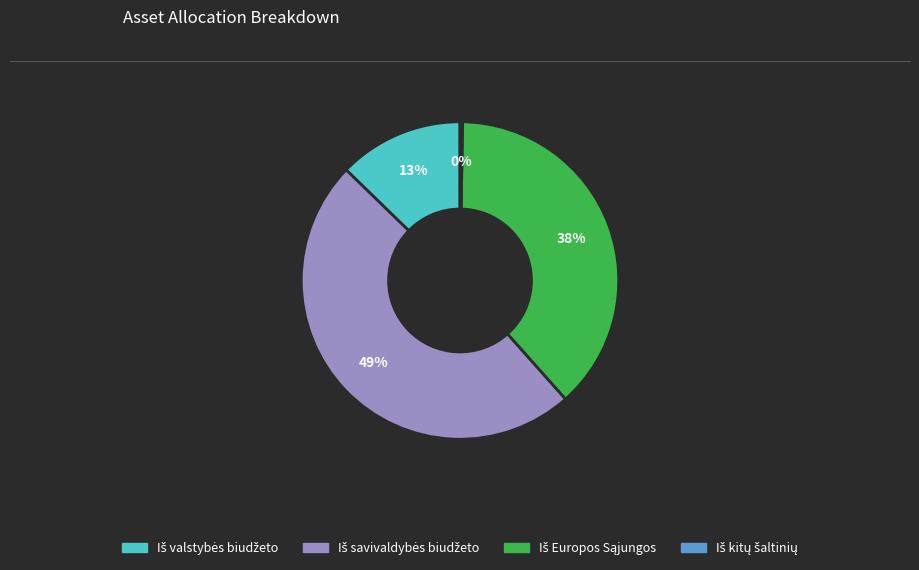

To the nearest percent, what is the difference between the largest and smallest slice percentages?

49%